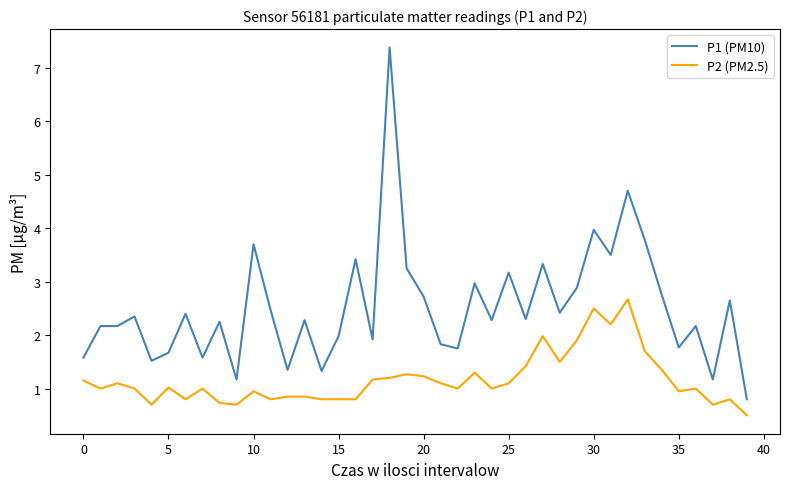

What is the difference between the maximum and minimum values in the P2 (PM2.5) series?

2.2